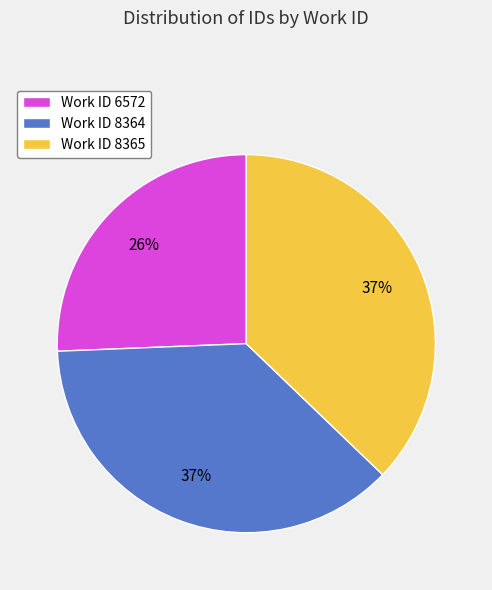

Is it true that Work ID 8364 is 30% of the pie?

False